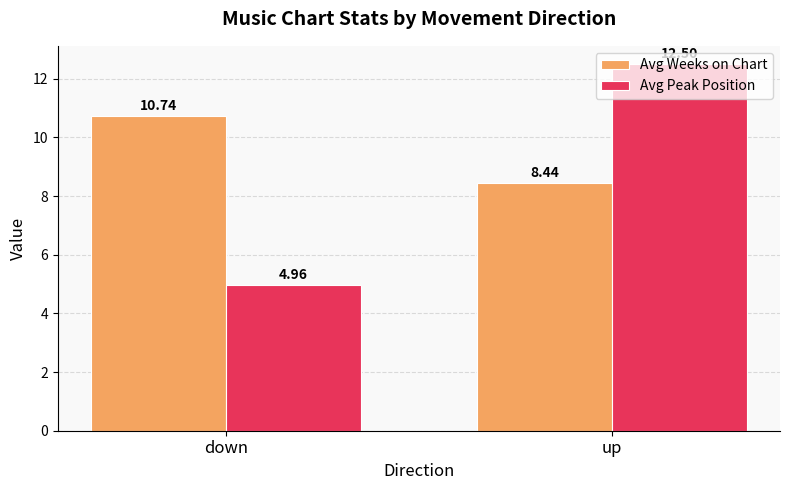

The Avg Peak Position series shows 22.3 at up. True or false?

False